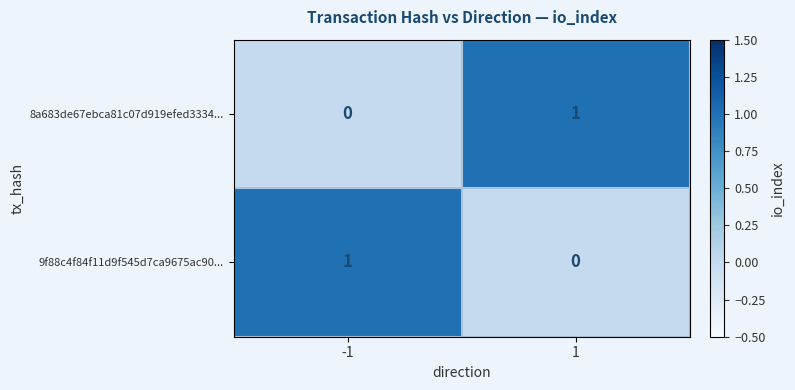

What is the spread (max minus min) of values at -1?

1